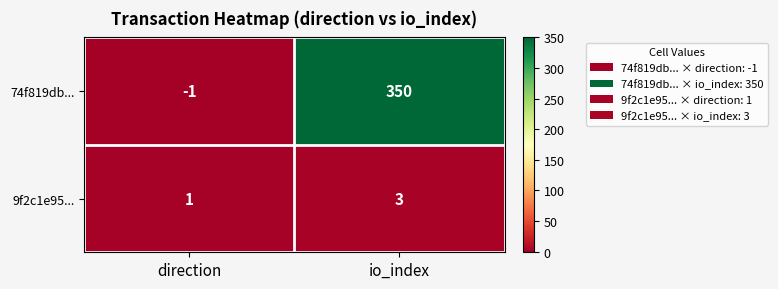

How many negative values does the 74f819db... series have?

1